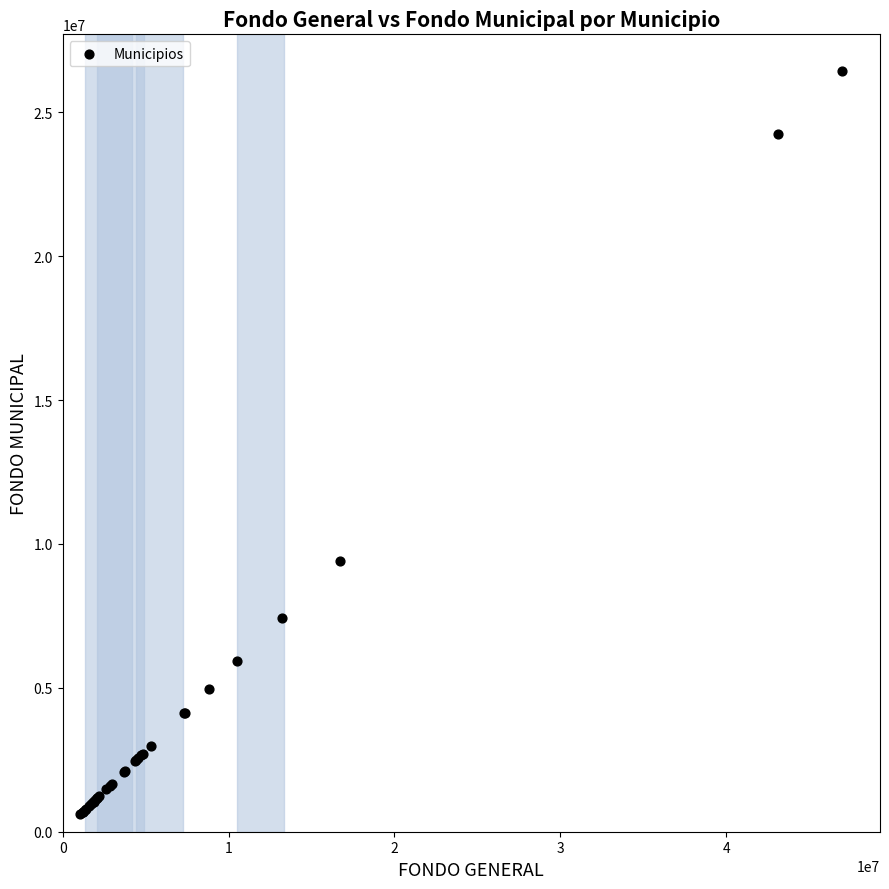

What Y value in the scatter plot is closest to 13512036?

9411475